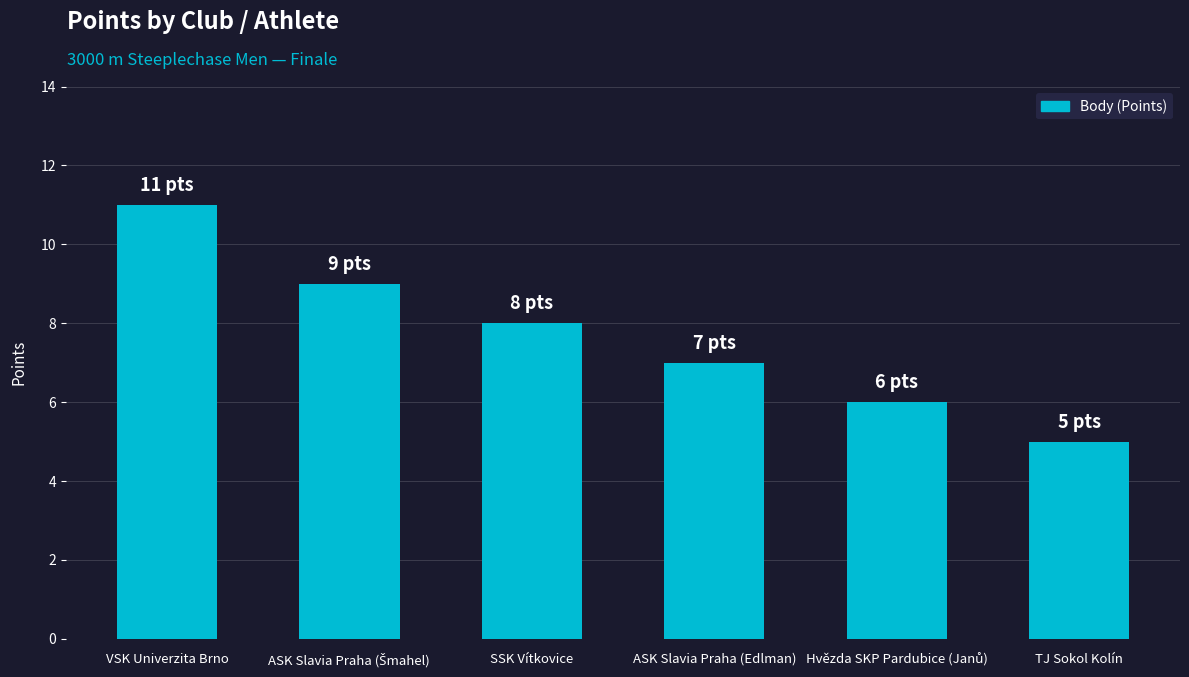

Reading left to right, extract all data points from this chart.

11	9	8	7	6	5